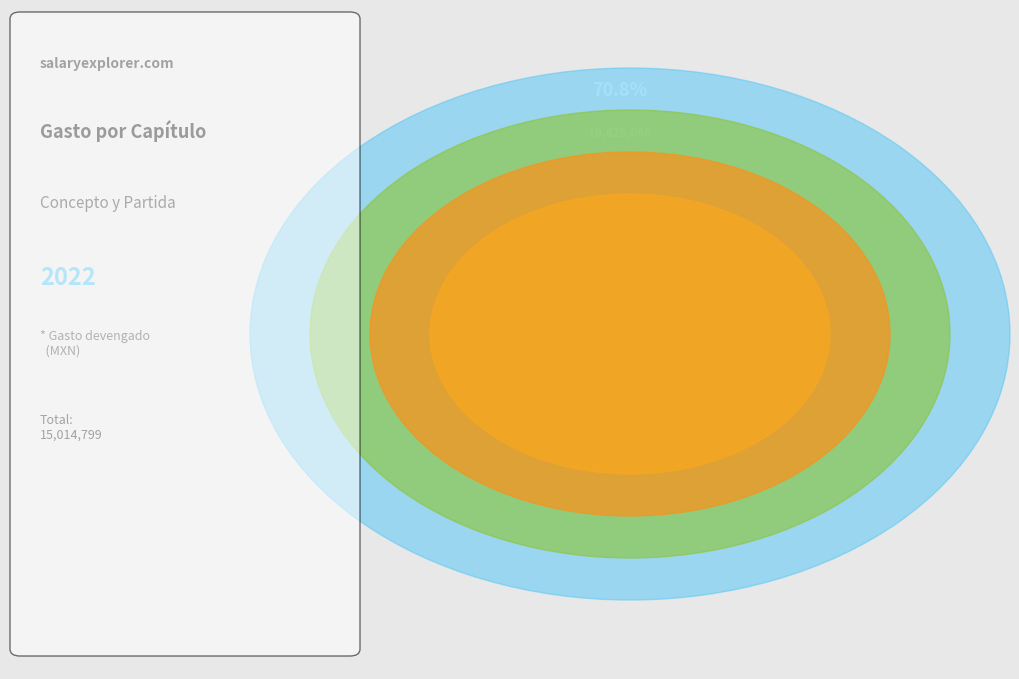

True or false: Servicios Generales accounts for 14% of the total.

False